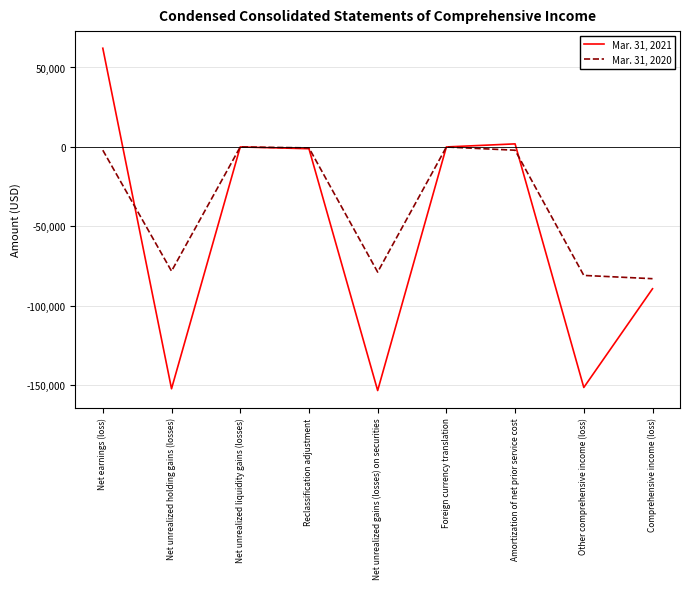

How many values in the Mar. 31, 2020 series exceed -2066?

4